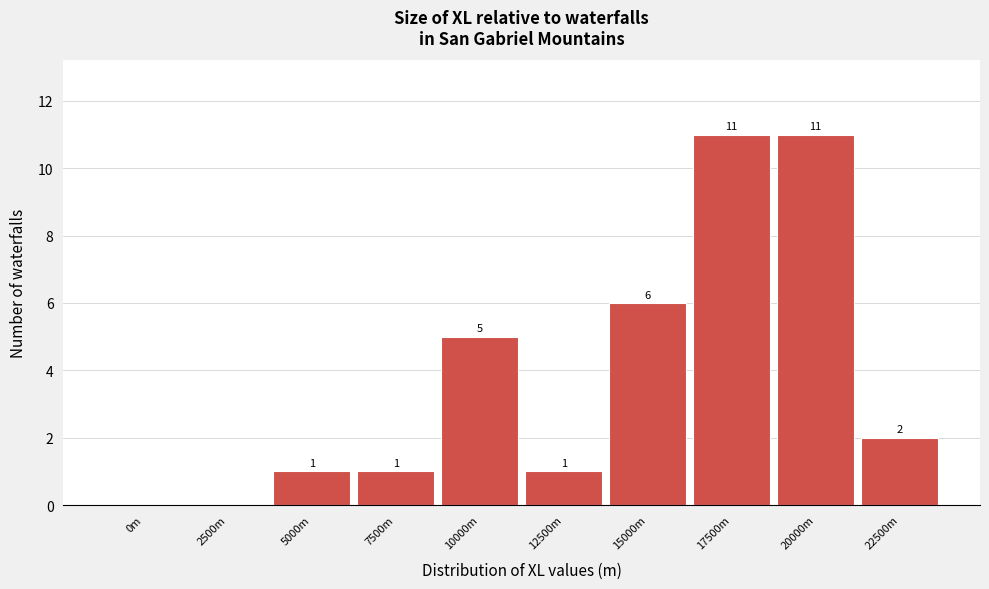

Reading left to right, transcribe all the data shown in this chart.

0m=0	2500m=0	5000m=1	7500m=1	10000m=5	12500m=1	15000m=6	17500m=11	20000m=11	22500m=2